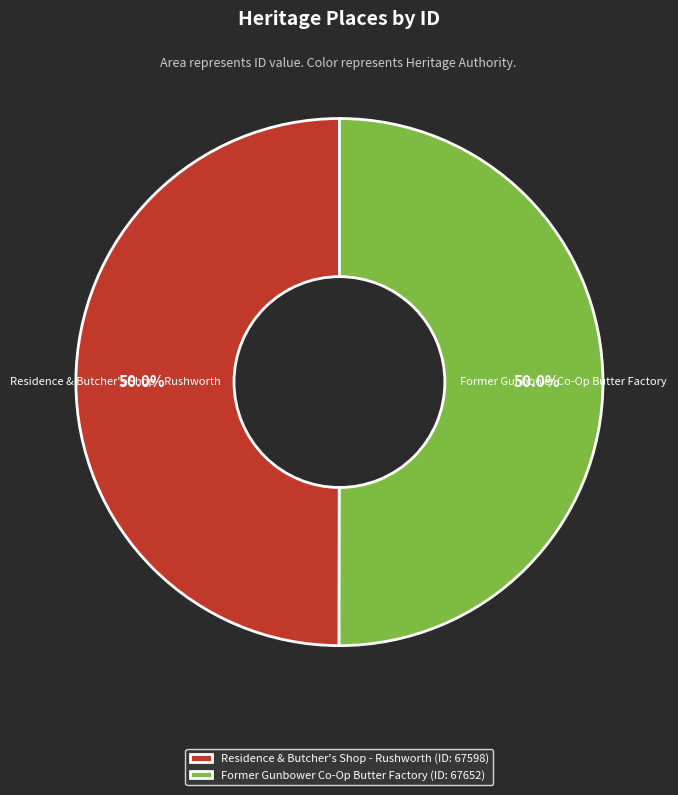

To the nearest percent, what is the combined percentage of Former Gunbower Co-Op Butter Factory and Residence & Butcher's Shop - Rushworth?

100%